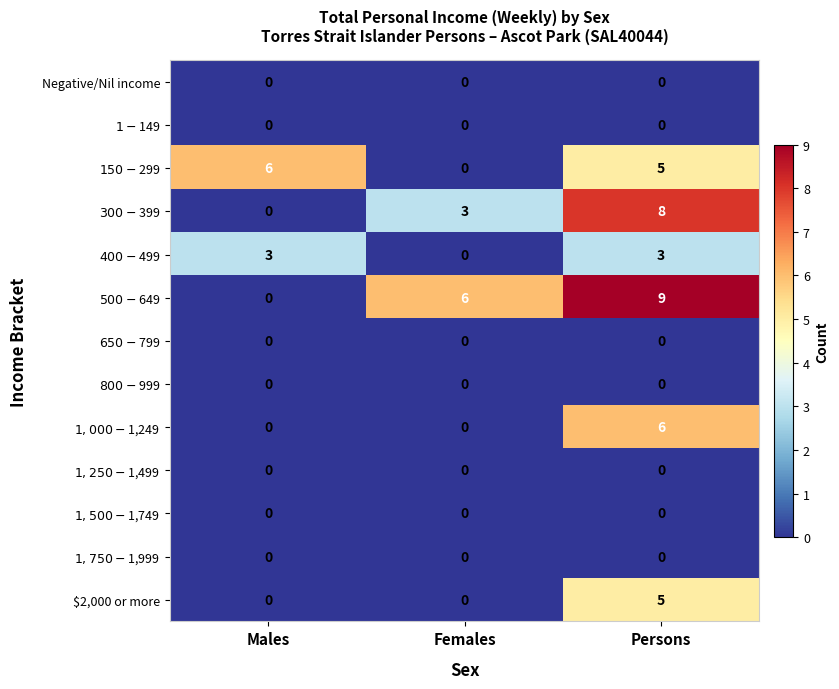

At how many categories does at least one series exceed 5?

3